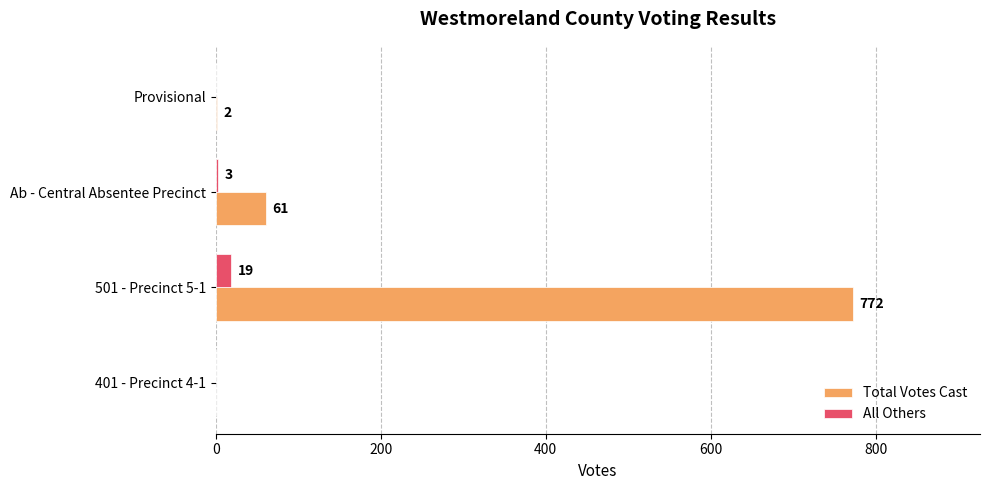

Is the value of Total Votes Cast at 501 - Precinct 5-1 greater than the value of All Others at Provisional?

Yes